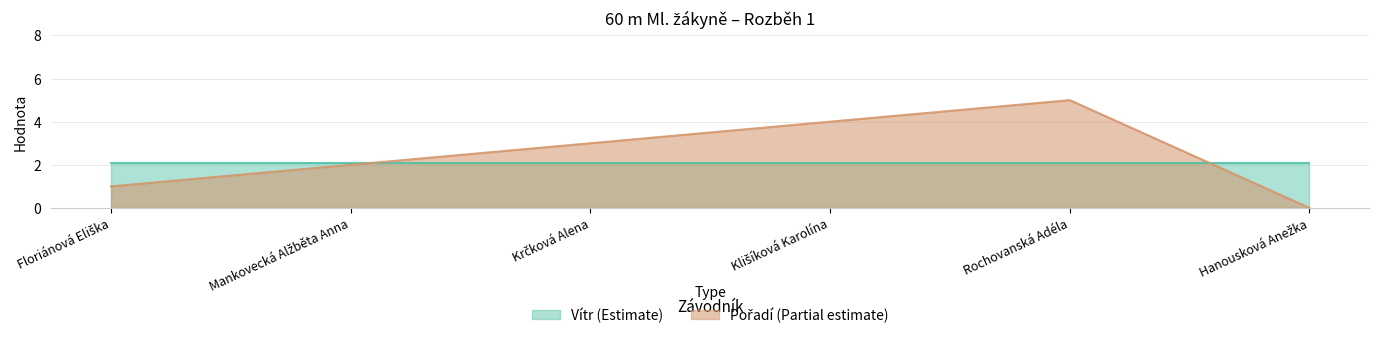

Is it true that the value at Hanousková Anežka is 0?

True